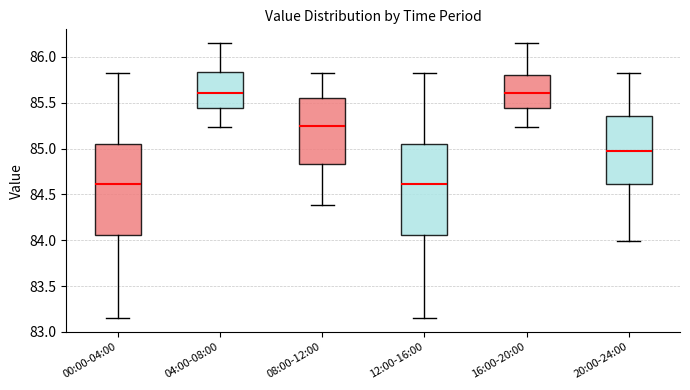

Where does the median line of the box for 20:00-24:00 sit on the y-axis? The values are not printed on the chart, so give them approximately, as read against the axis.

84.95